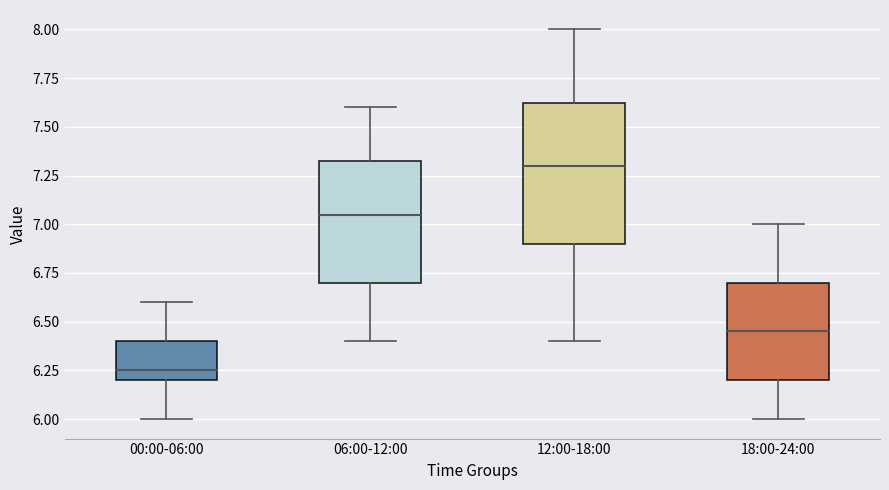

Reading left to right, read every box against the y-axis: the position of its median line, the range the box covers, and the ends of its whiskers. The values are not printed on the chart, so give them approximately, as read against the axis.

00:00-06:00: median 6.25, box 6.20 to 6.40, whiskers 6.00 to 6.60
06:00-12:00: median 7.05, box 6.70 to 7.35, whiskers 6.40 to 7.60
12:00-18:00: median 7.30, box 6.90 to 7.65, whiskers 6.40 to 8.00
18:00-24:00: median 6.45, box 6.20 to 6.70, whiskers 6.00 to 7.00